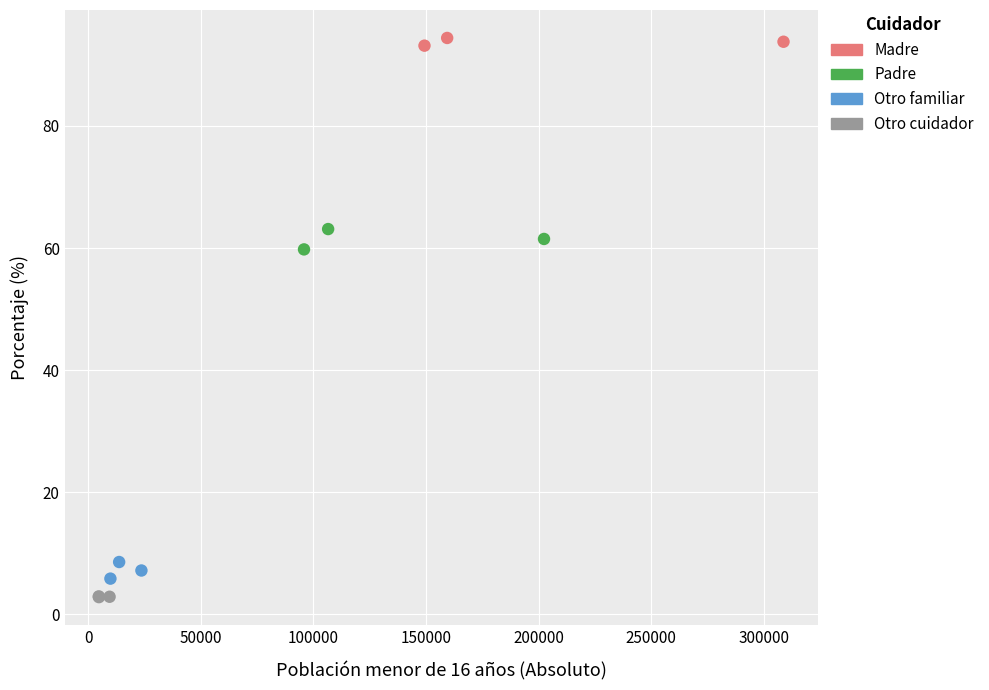

Which series contains the highest Y value?

Madre